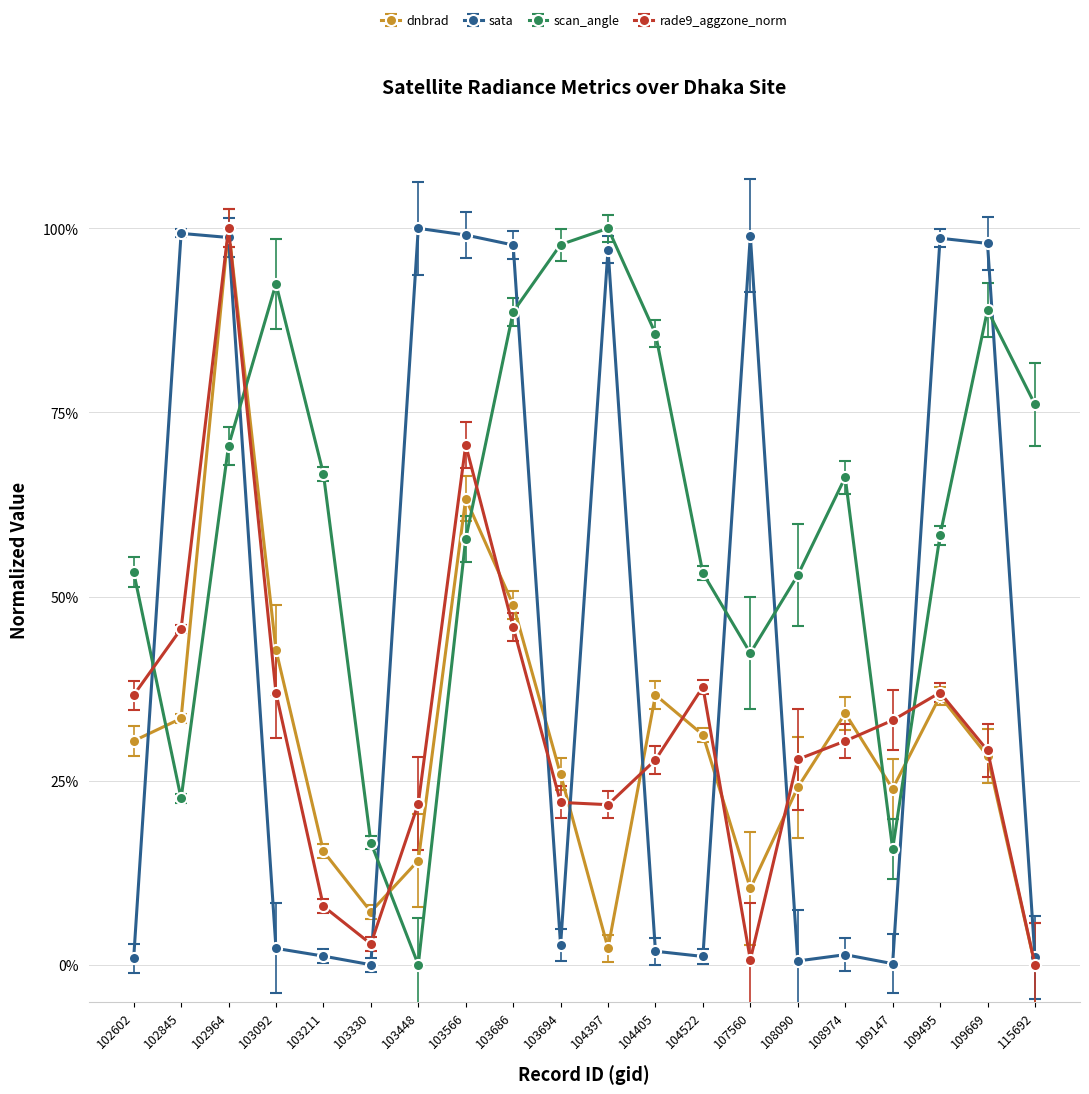

True or false: sata has more than 1 interior local peaks.

True